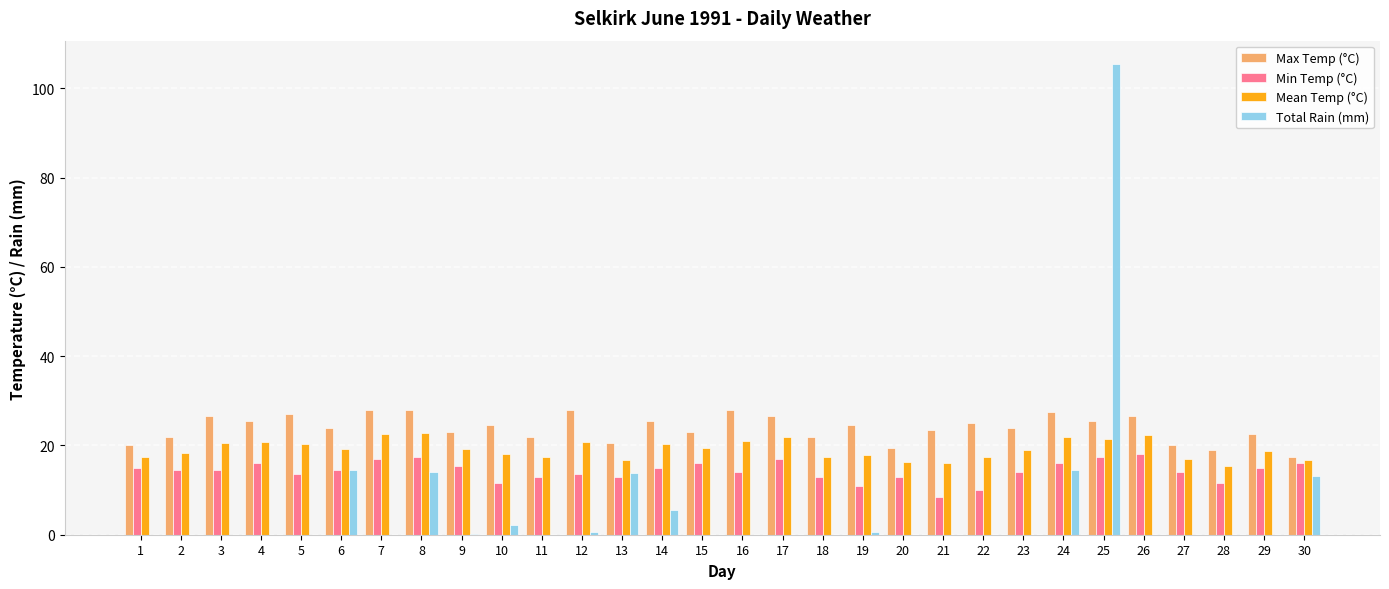

Are the bars horizontal?

No